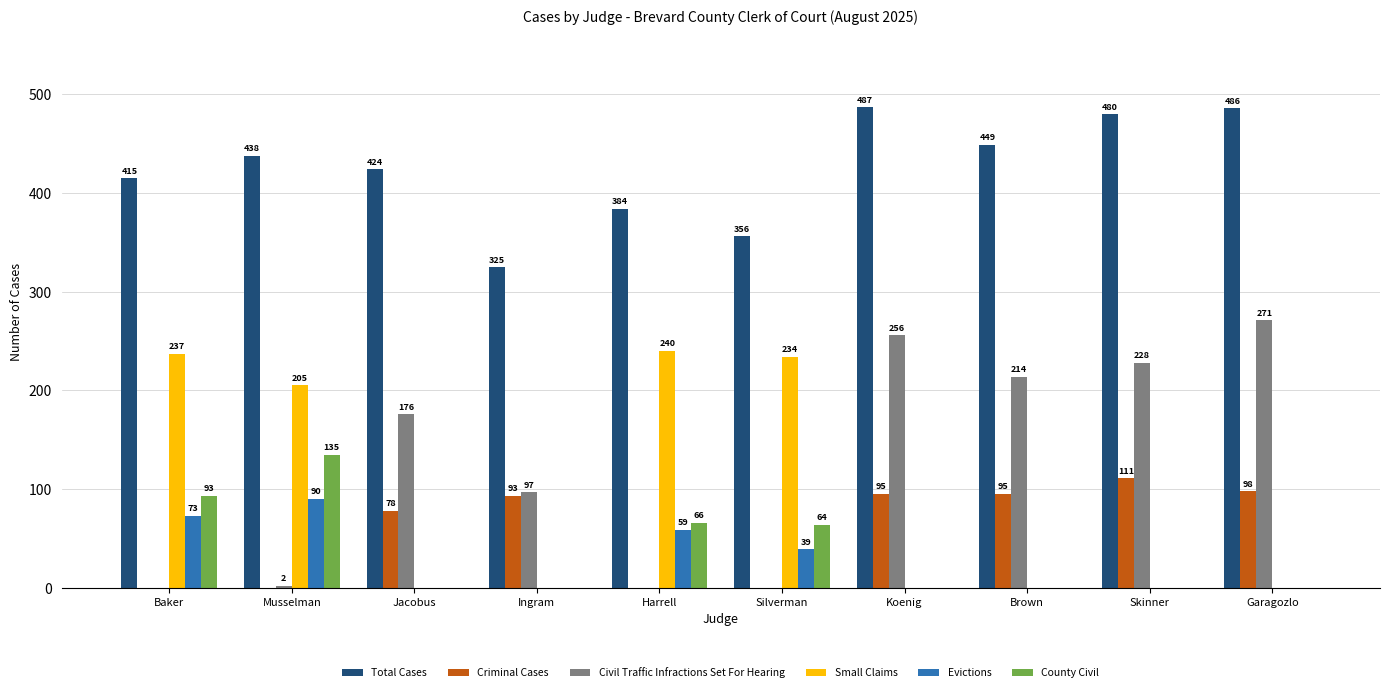

Are the bars grouped side by side (vs. stacked)?

Yes